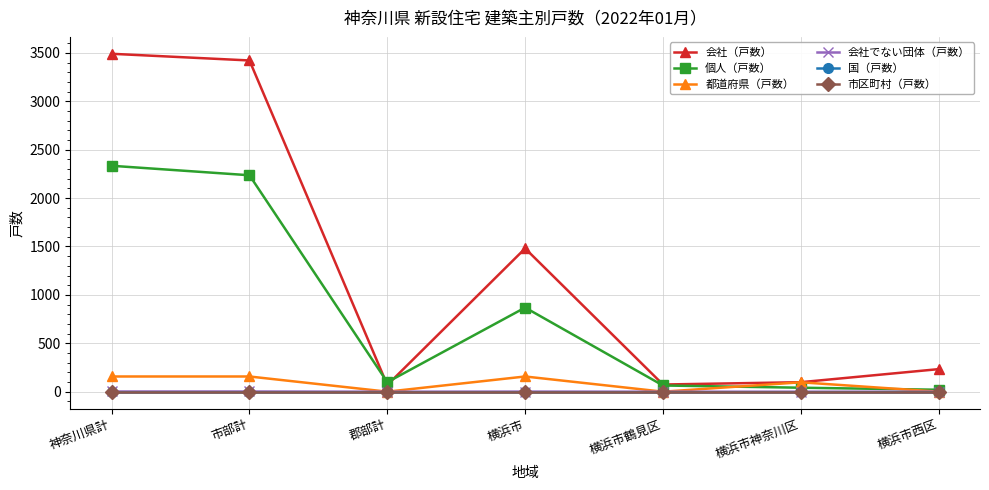

Reading right to left, extract all data points from this chart.

会社（戸数）: 横浜市西区=233	横浜市神奈川区=98	横浜市鶴見区=74	横浜市=1480	郡部計=69	市部計=3422	神奈川県計=3491
個人（戸数）: 横浜市西区=20	横浜市神奈川区=41	横浜市鶴見区=64	横浜市=869	郡部計=98	市部計=2236	神奈川県計=2334
都道府県（戸数）: 横浜市西区=0	横浜市神奈川区=97	横浜市鶴見区=0	横浜市=157	郡部計=0	市部計=157	神奈川県計=157
会社でない団体（戸数）: 横浜市西区=0	横浜市神奈川区=0	横浜市鶴見区=0	横浜市=1	郡部計=0	市部計=2	神奈川県計=2
国（戸数）: 横浜市西区=0	横浜市神奈川区=0	横浜市鶴見区=0	横浜市=0	郡部計=0	市部計=0	神奈川県計=0
市区町村（戸数）: 横浜市西区=0	横浜市神奈川区=0	横浜市鶴見区=0	横浜市=0	郡部計=0	市部計=0	神奈川県計=0